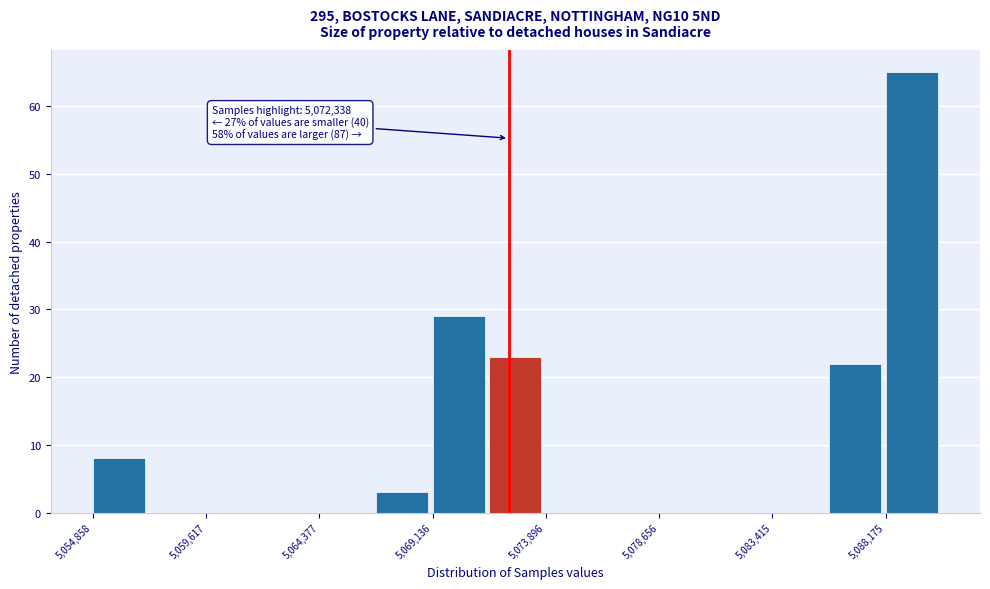

Over which range of the x-axis is the bar tallest?

5088000 to 5090500